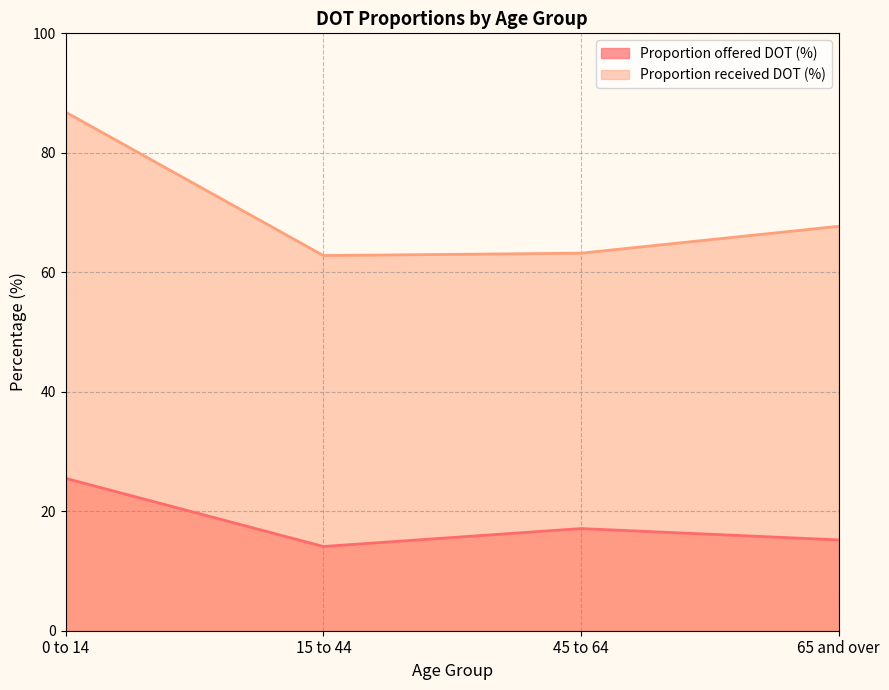

What is the value of the Proportion offered DOT (%) point at the 4th from the left?

15.2